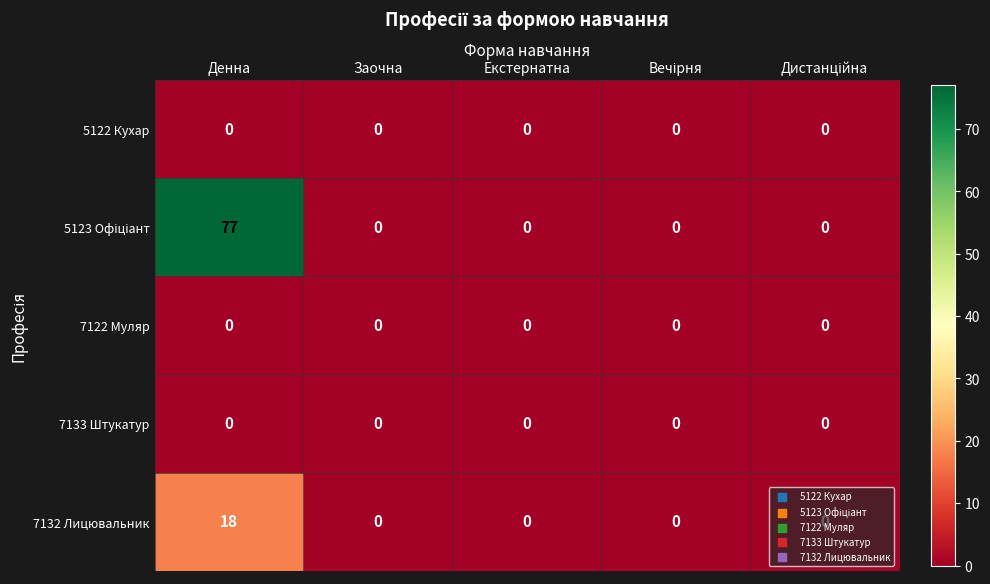

At which category does the chart reach its peak across all series?

Денна